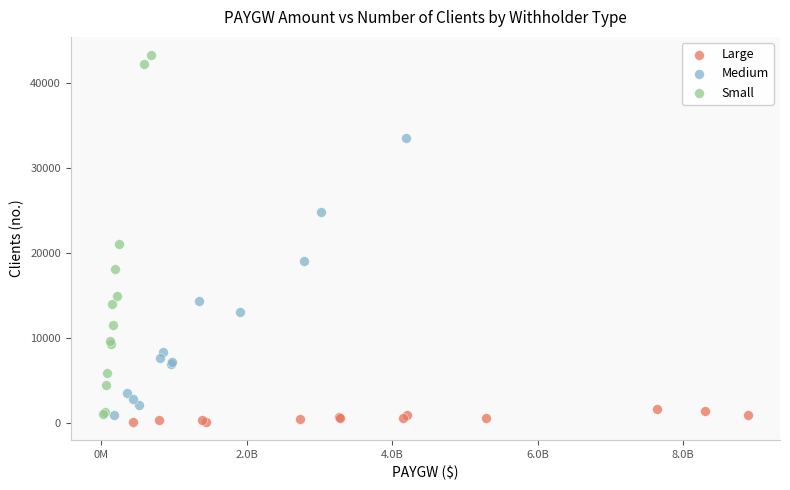

What are all the series names shown in the legend?

Large, Medium, Small